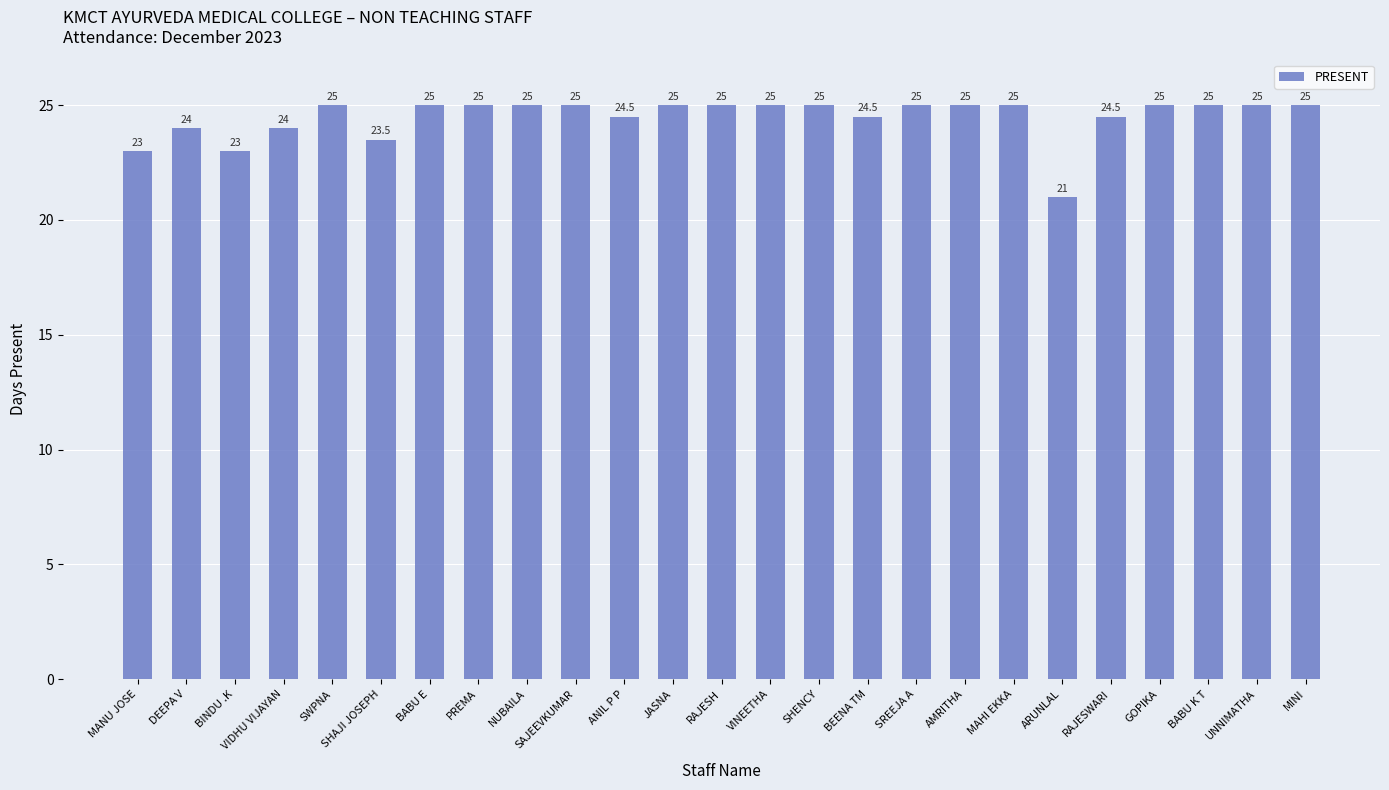

What is the label of the 23rd bar from the right?

BINDU .K